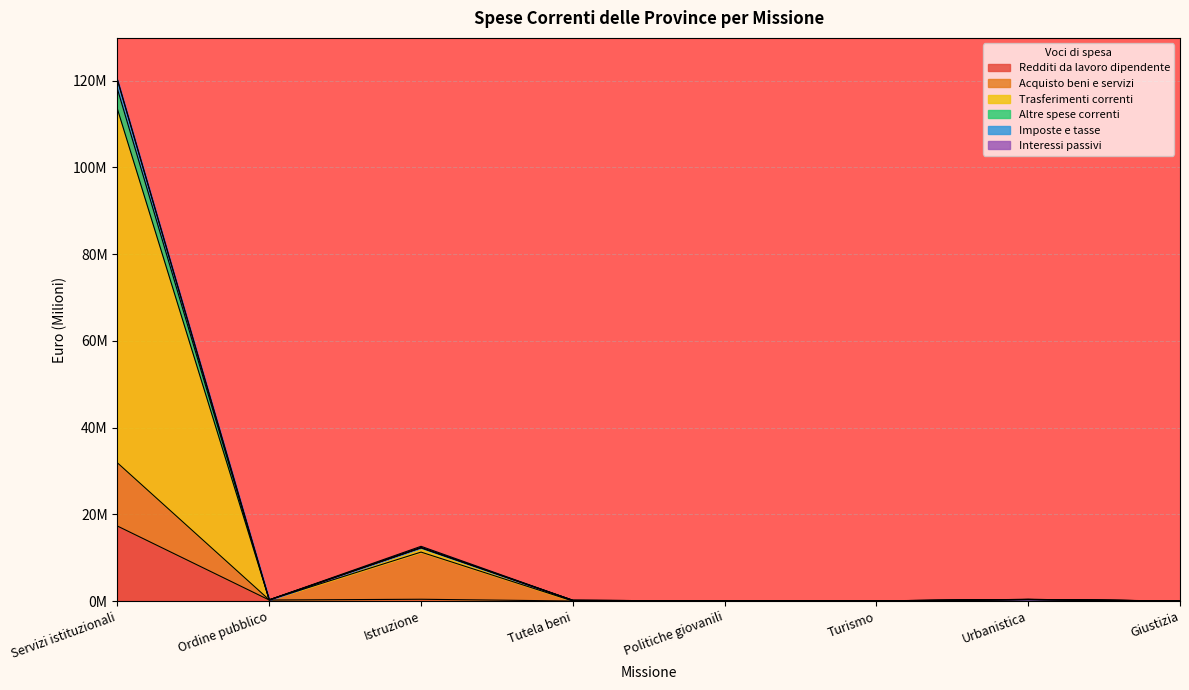

What is the spread (max minus min) of values at Urbanistica?

0.1